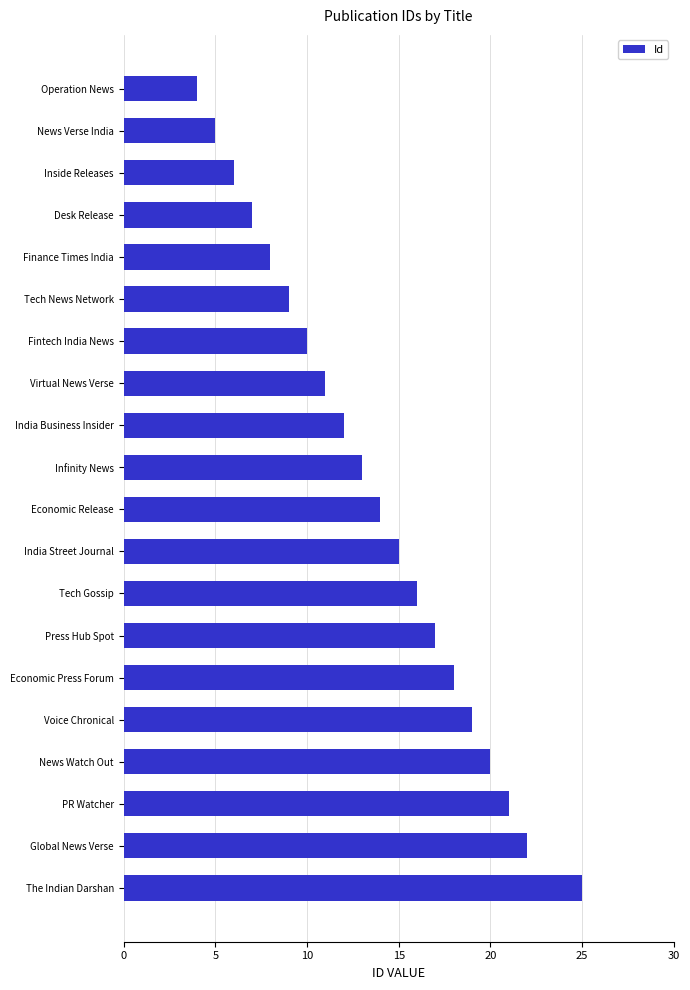

What is the average value?

14